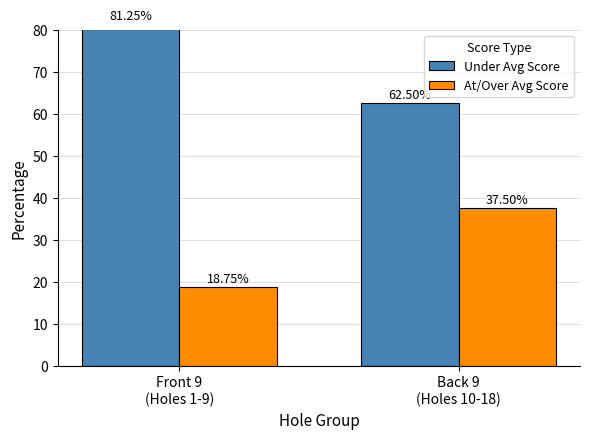

At which category is the sum across all series the highest?

Front 9
(Holes 1-9)